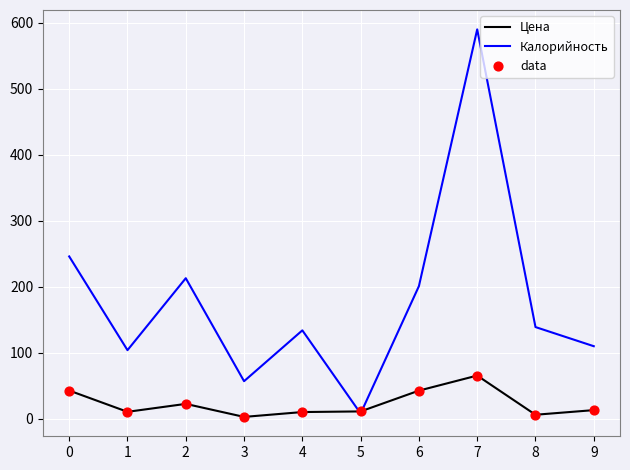

Which series has the widest spread of values?

Калорийность